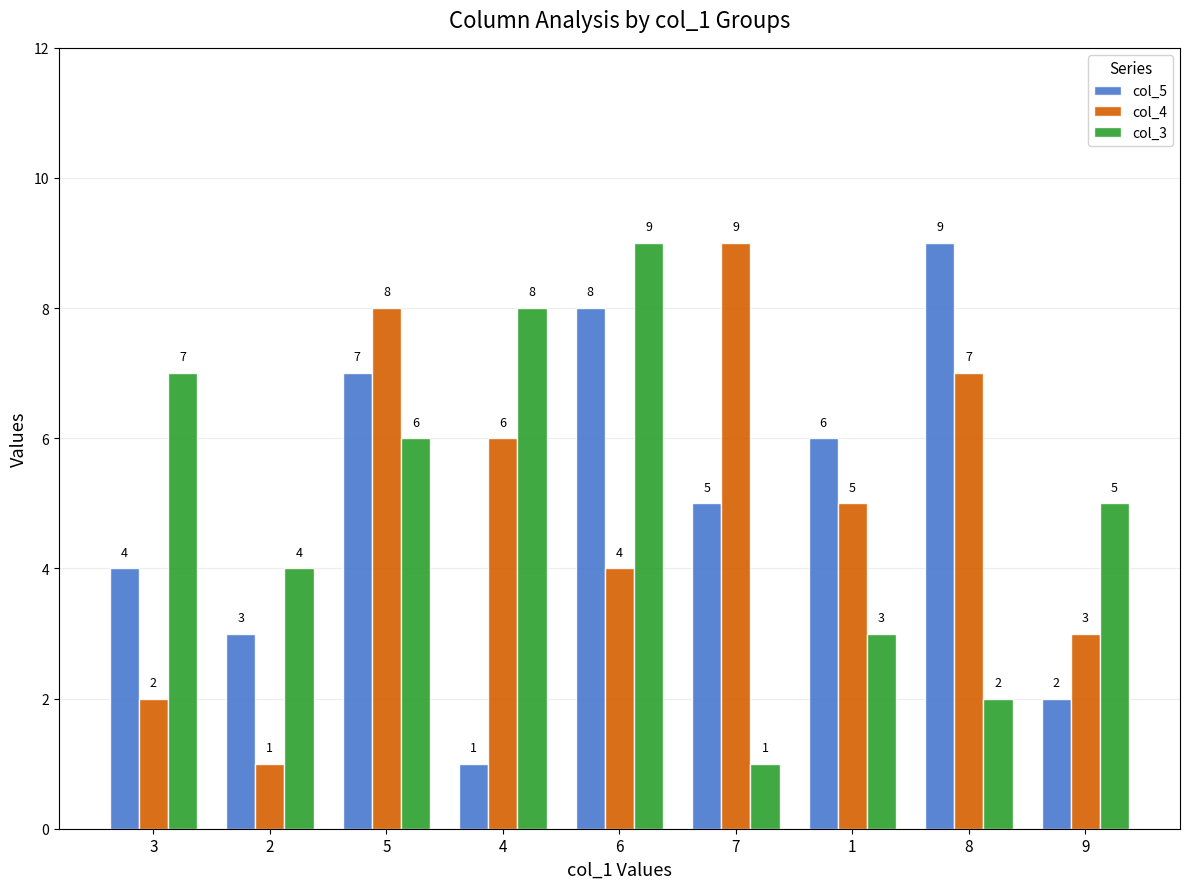

The col_3 series shows 1 at 7. True or false?

True